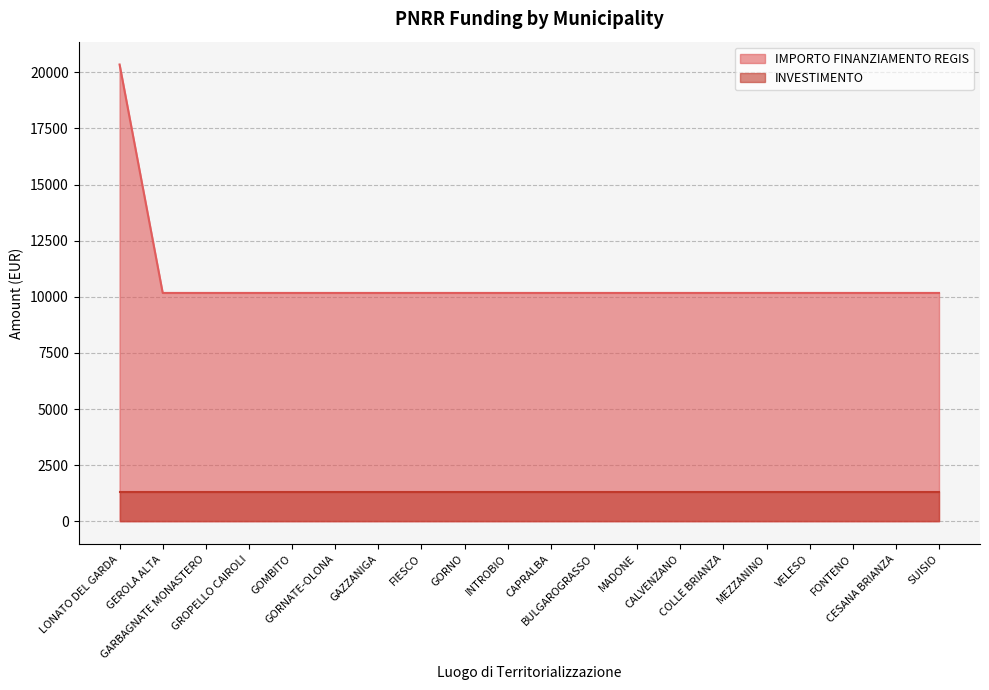

What is the minimum value shown in the chart?

1300